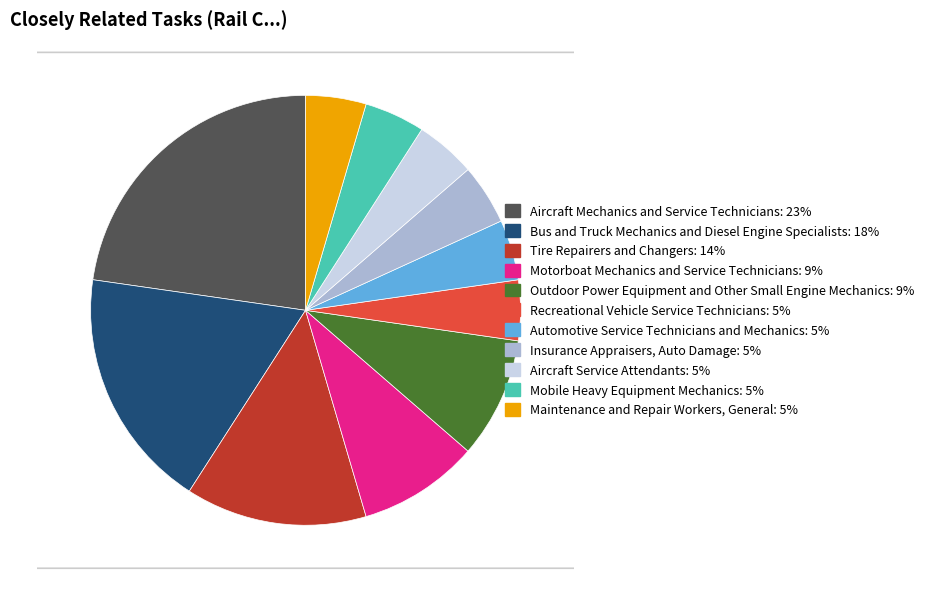

How many slices are in this pie chart?

11